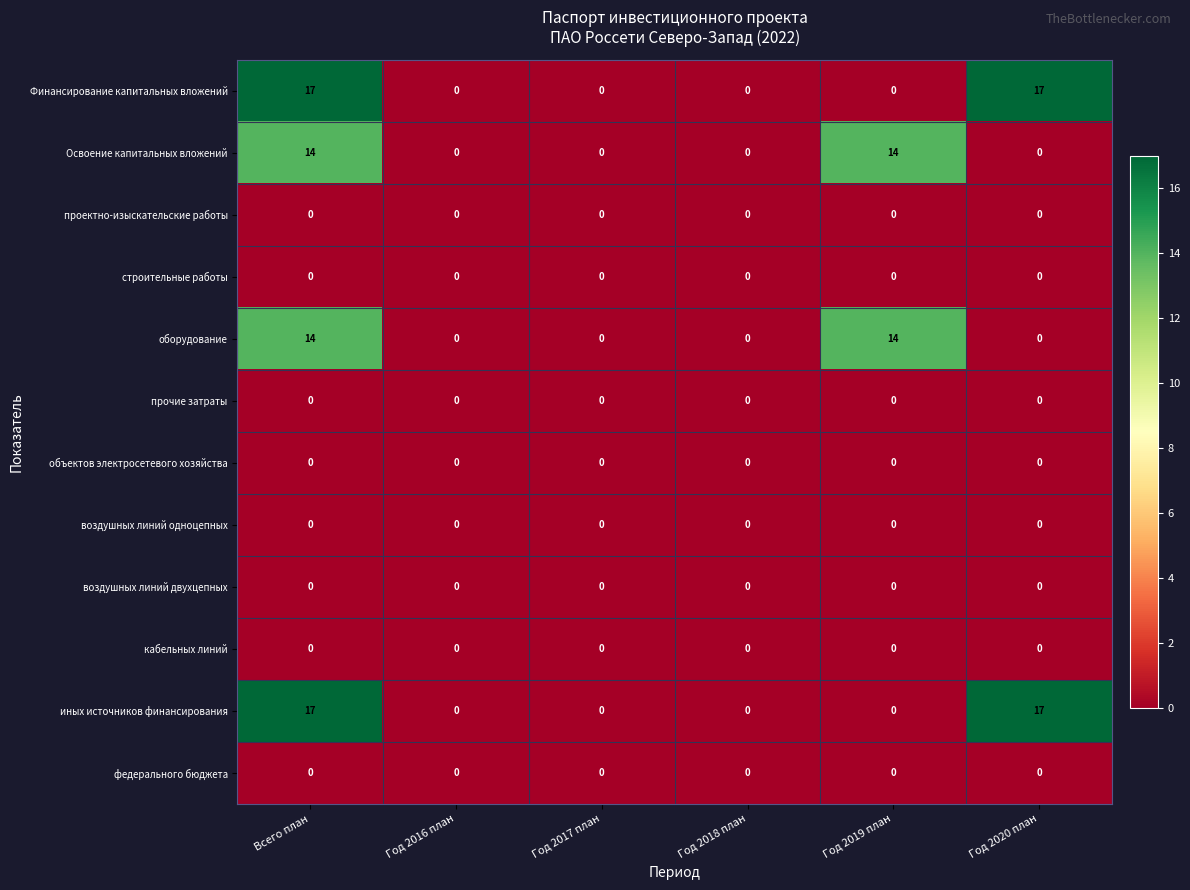

What is the sum of all иных источников финансирования values?

34